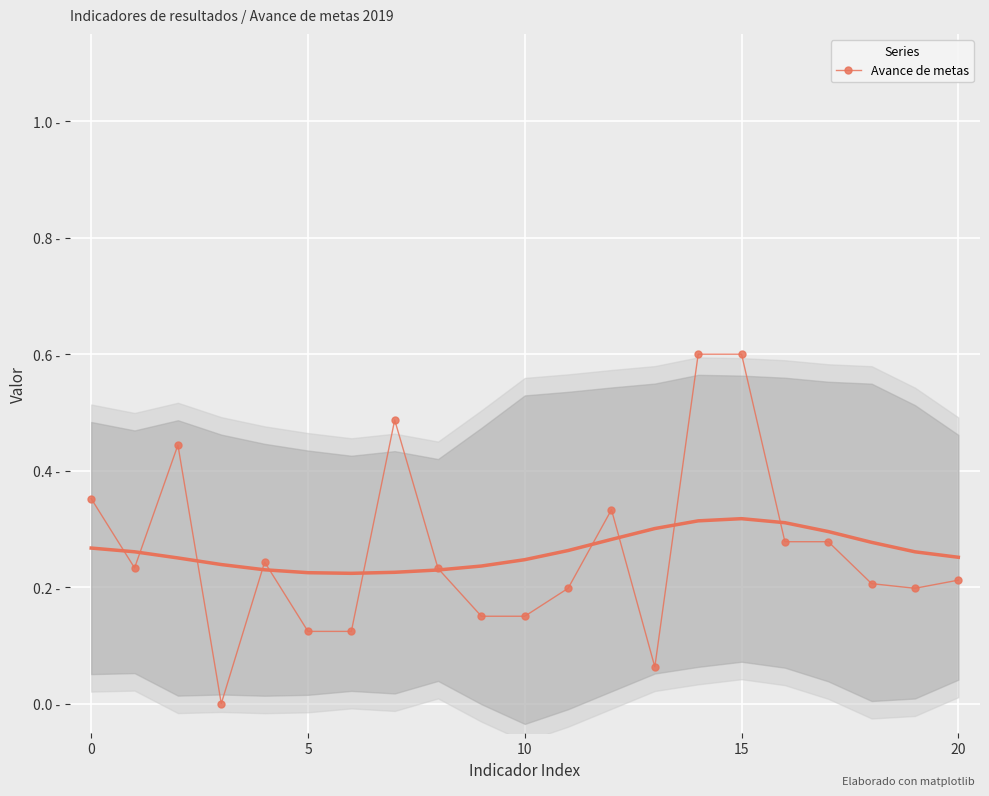

What is the sum of the values at 12 and 7?

0.8